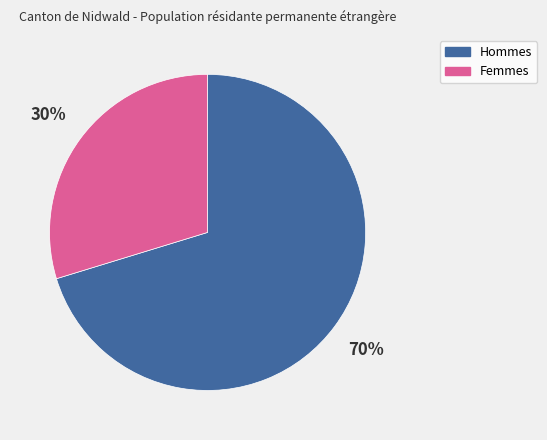

Which has a higher value, Hommes or Femmes?

Hommes